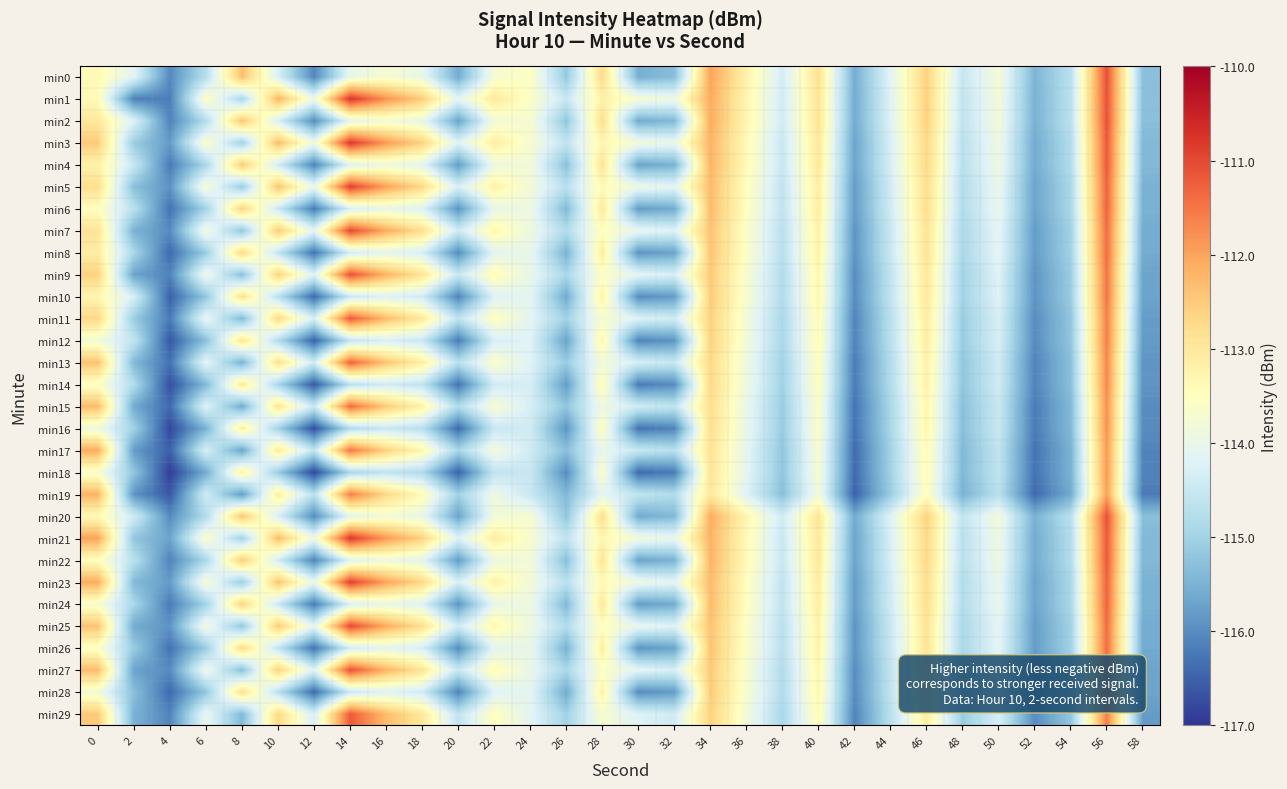

At which category is the sum across all series the highest?

56